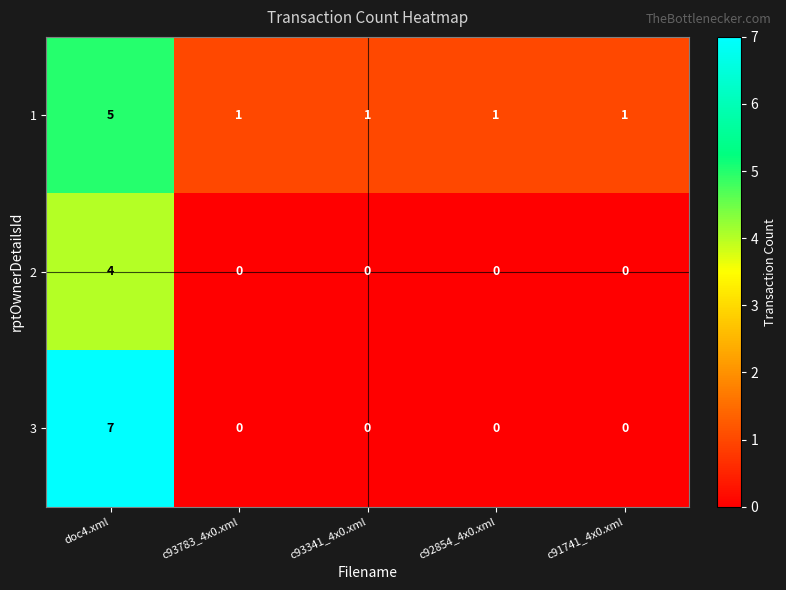

Reading left to right, what are all the values shown in this chart?

1: doc4.xml=5	c93783_4x0.xml=1	c93341_4x0.xml=1	c92854_4x0.xml=1	c91741_4x0.xml=1
2: doc4.xml=4	c93783_4x0.xml=0	c93341_4x0.xml=0	c92854_4x0.xml=0	c91741_4x0.xml=0
3: doc4.xml=7	c93783_4x0.xml=0	c93341_4x0.xml=0	c92854_4x0.xml=0	c91741_4x0.xml=0